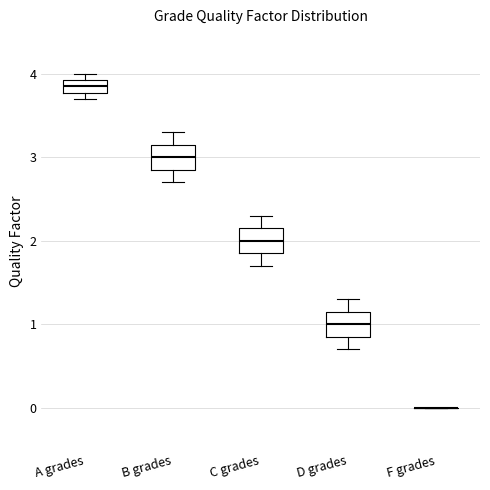

Where does the upper whisker of the box for C grades end on the y-axis? The values are not printed on the chart, so give them approximately, as read against the axis.

2.3